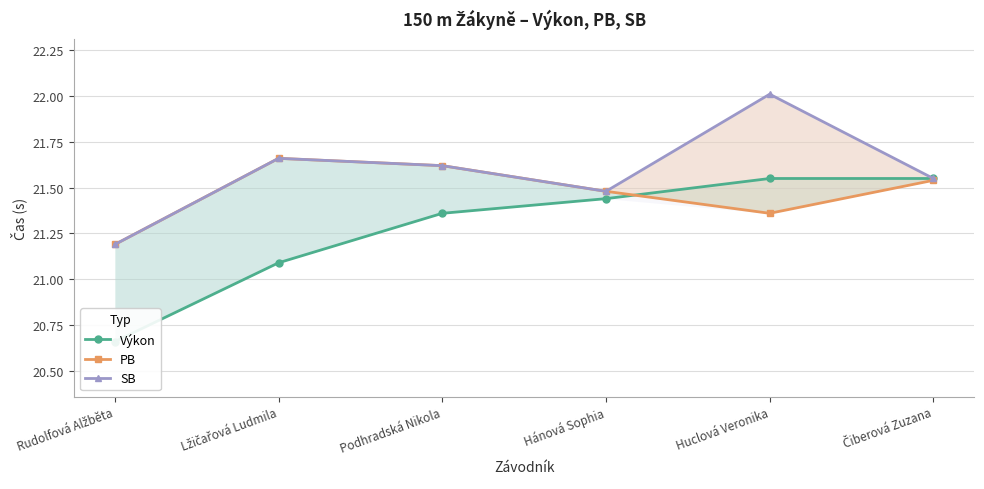

How many interior local valleys does the SB series have?

1